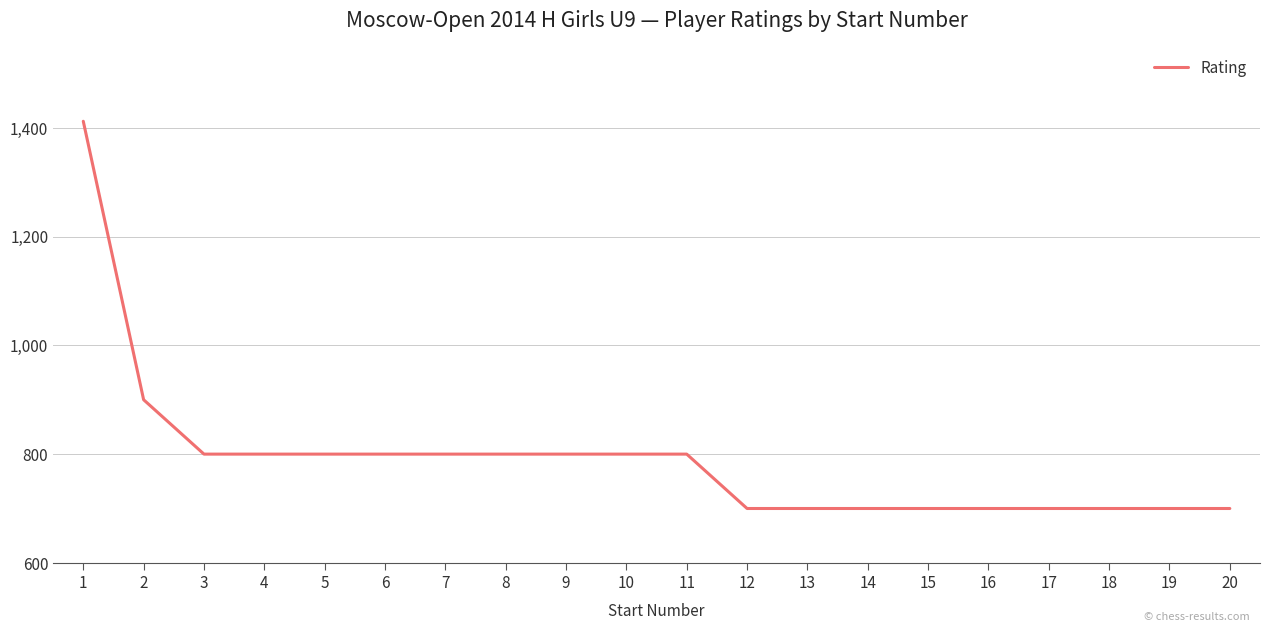

What is the difference between the maximum and minimum values?

712